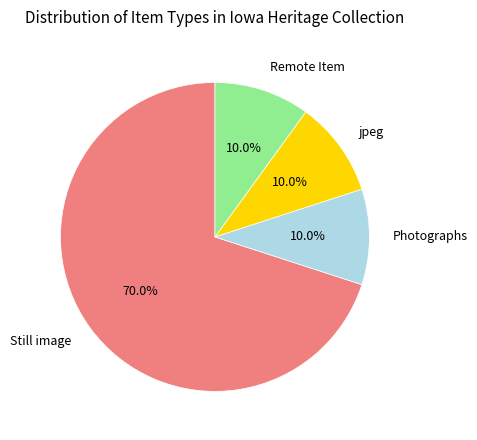

Does any single category account for the majority?

Yes